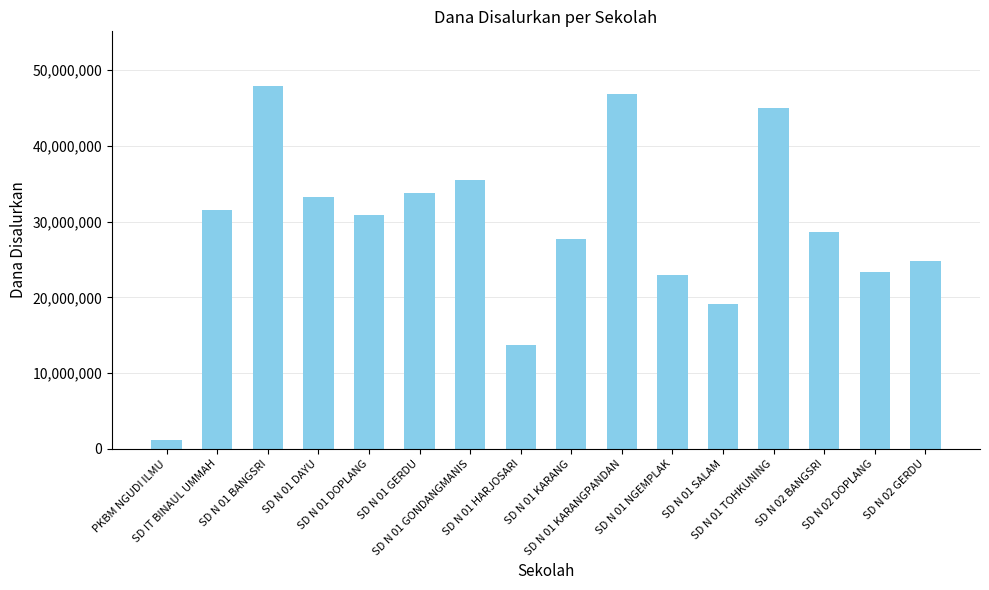

Rank the categories by value from lowest to highest.

PKBM NGUDI ILMU, SD N 01 HARJOSARI, SD N 01 SALAM, SD N 01 NGEMPLAK, SD N 02 DOPLANG, SD N 02 GERDU, SD N 01 KARANG, SD N 02 BANGSRI, SD N 01 DOPLANG, SD IT BINAUL UMMAH, SD N 01 DAYU, SD N 01 GERDU, SD N 01 GONDANGMANIS, SD N 01 TOHKUNING, SD N 01 KARANGPANDAN, SD N 01 BANGSRI